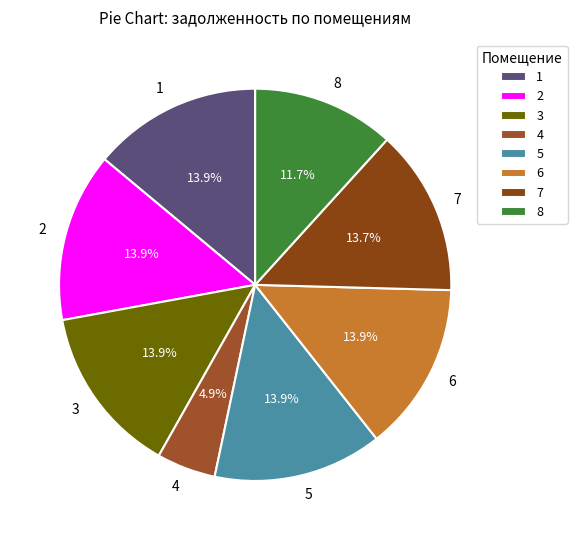

What is the total percentage of 5 and 1?

27.9%